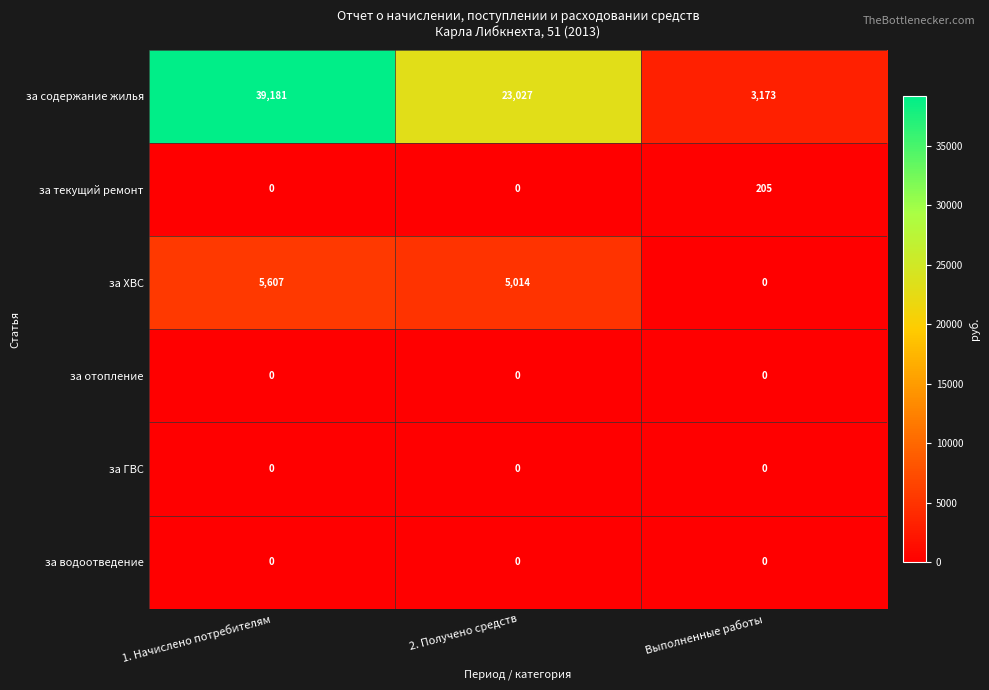

Where does the за ХВС series first go above 5014?

1. Начислено потребителям